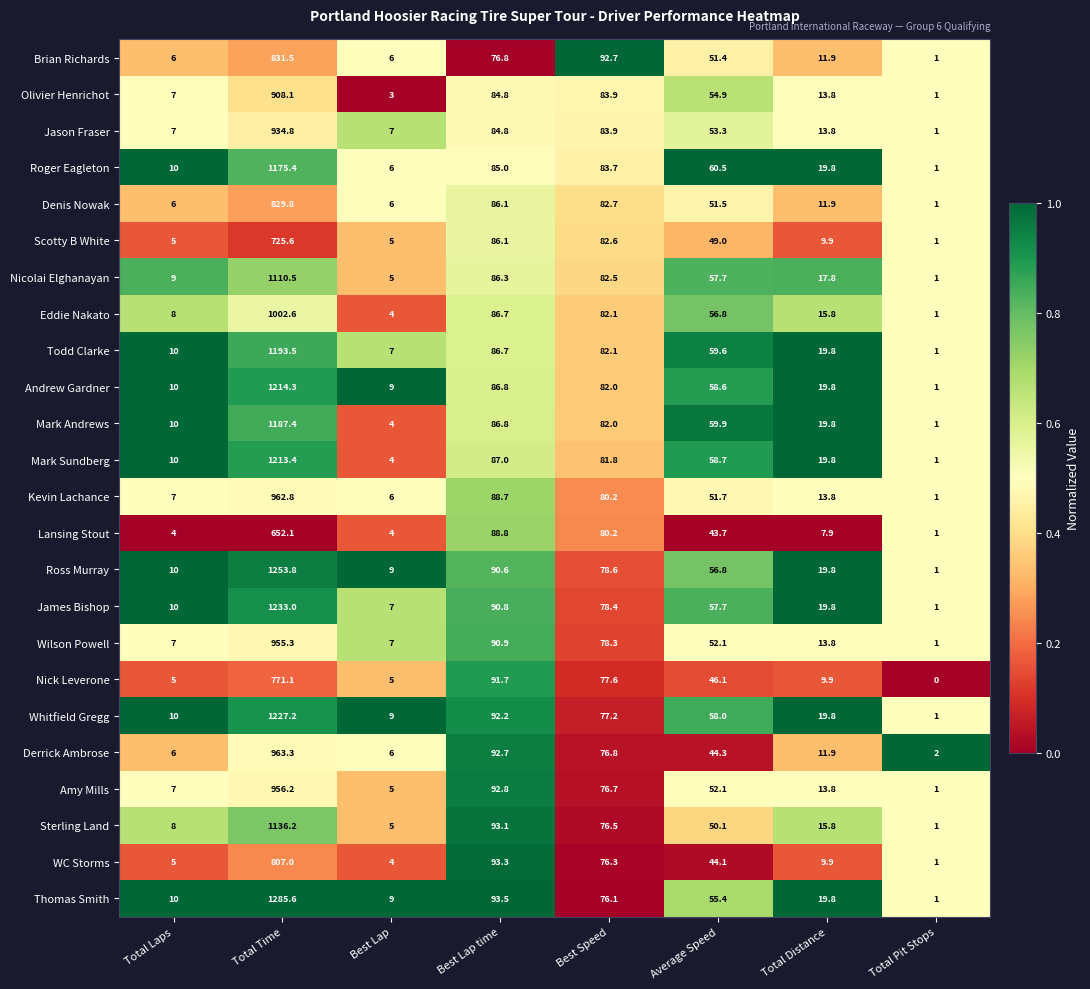

What is the sum of all Mark Andrews values?

1450.9